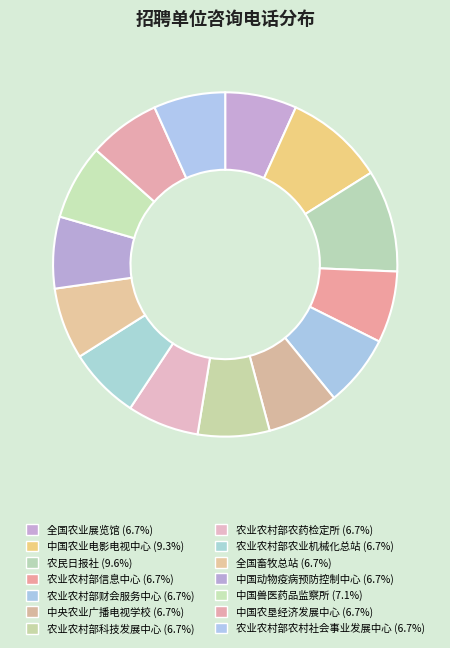

Count the number of slices in the pie.

14